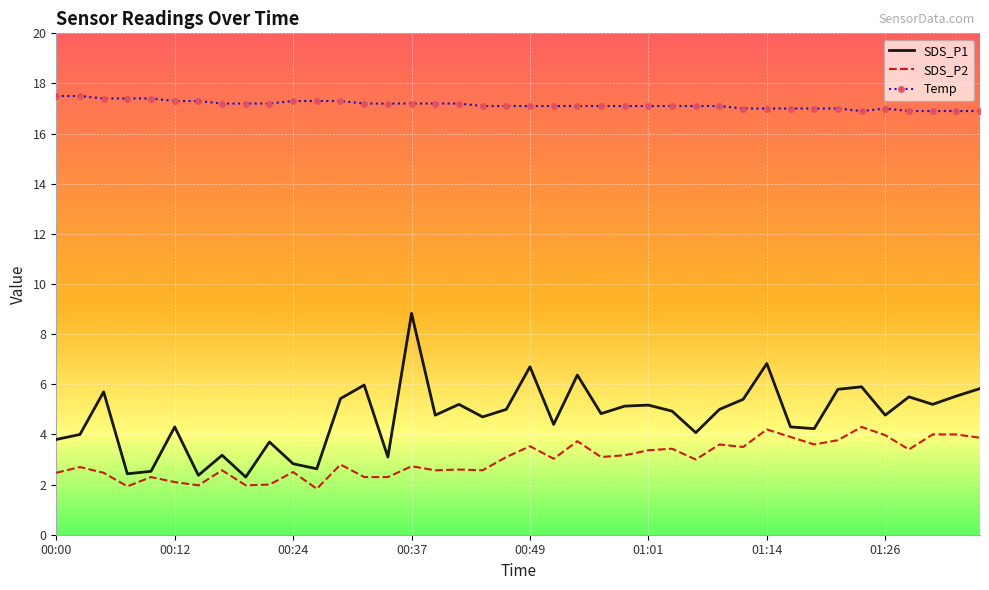

What are all the series names shown in the legend?

SDS_P1, SDS_P2, Temp